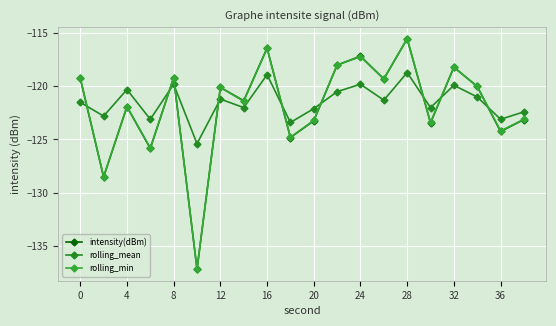

At which category does intensity(dBm) reach its first local peak?

4